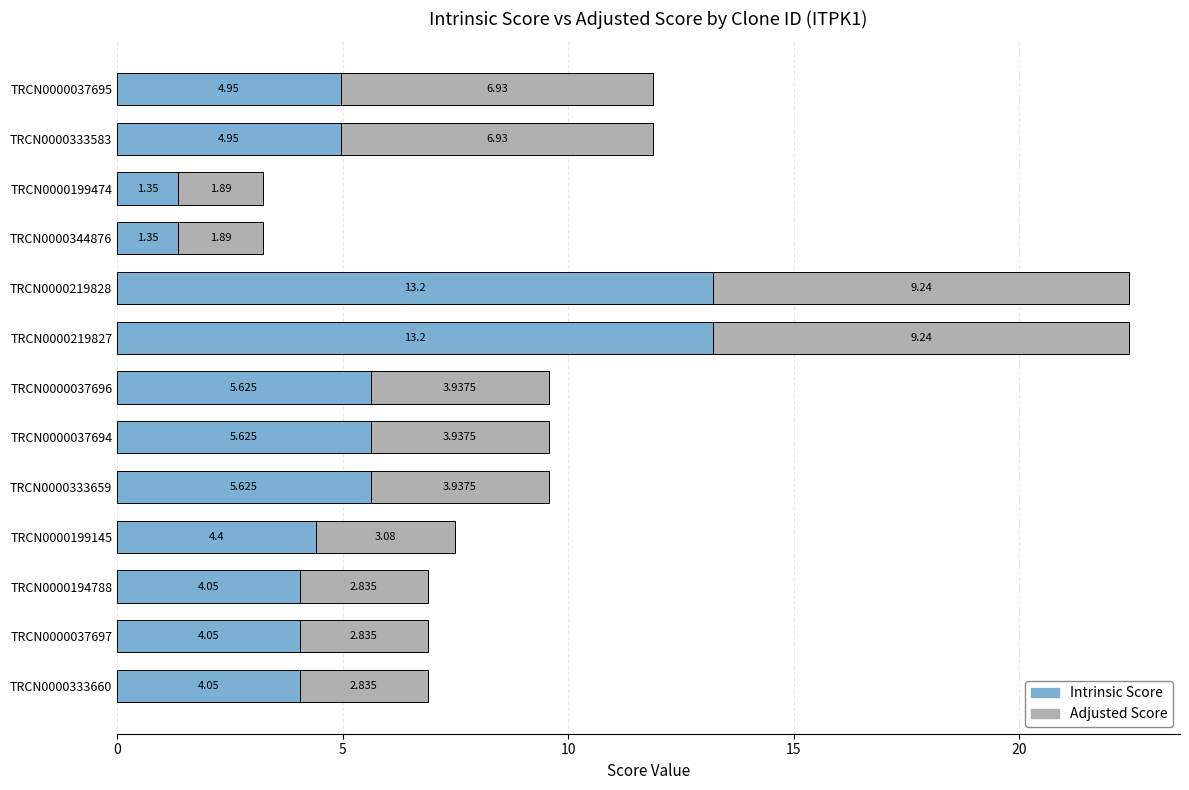

How many values in the Intrinsic Score series are below 4?

2